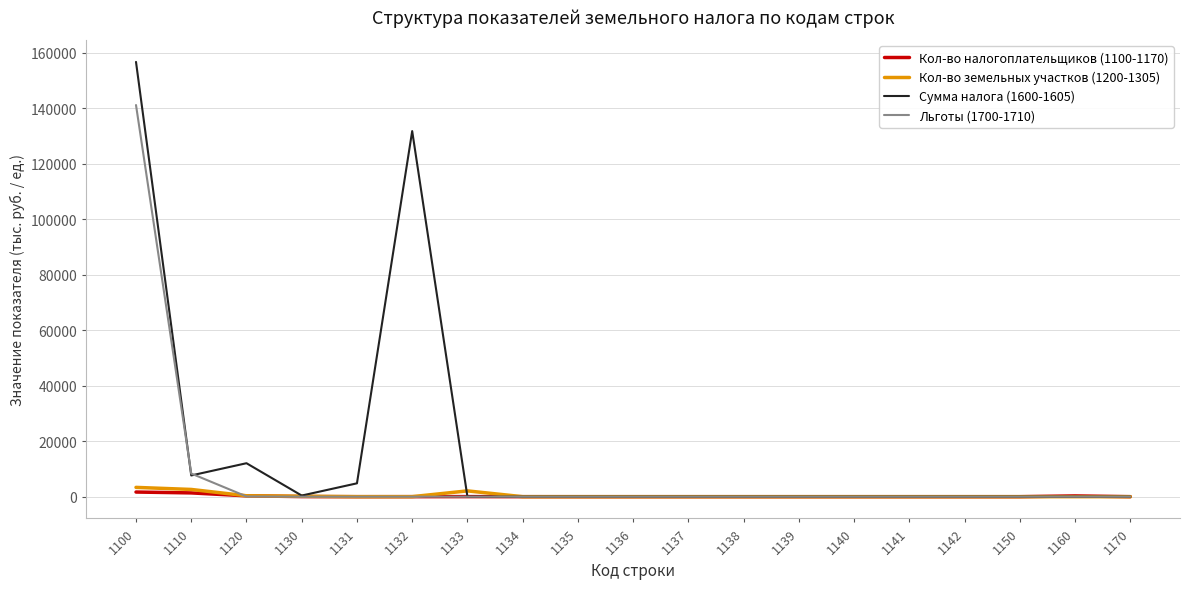

Which series has the widest spread of values?

Сумма налога (1600-1605)